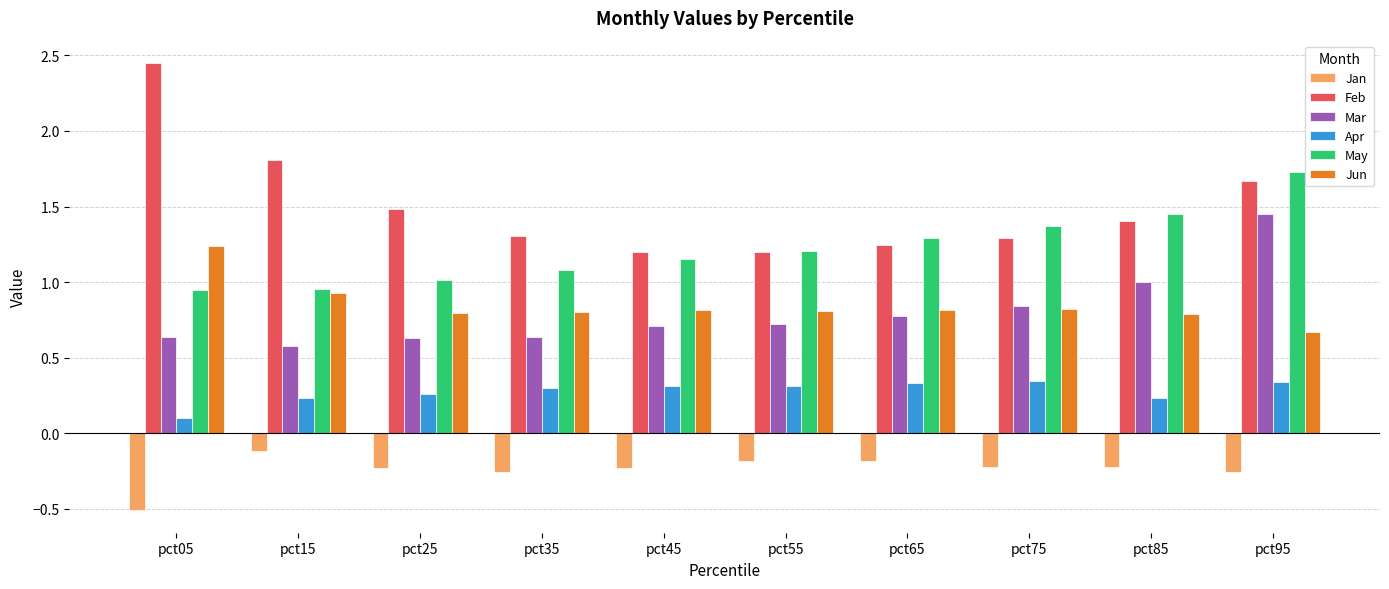

The Apr series shows 0.4 at pct15. True or false?

False